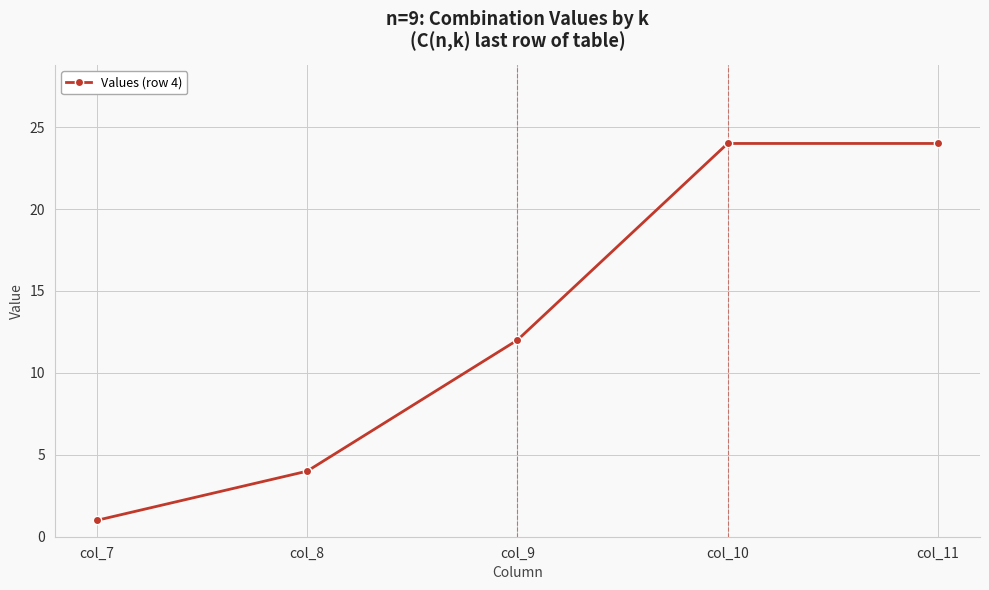

At which label is the value closest to 12?

col_9